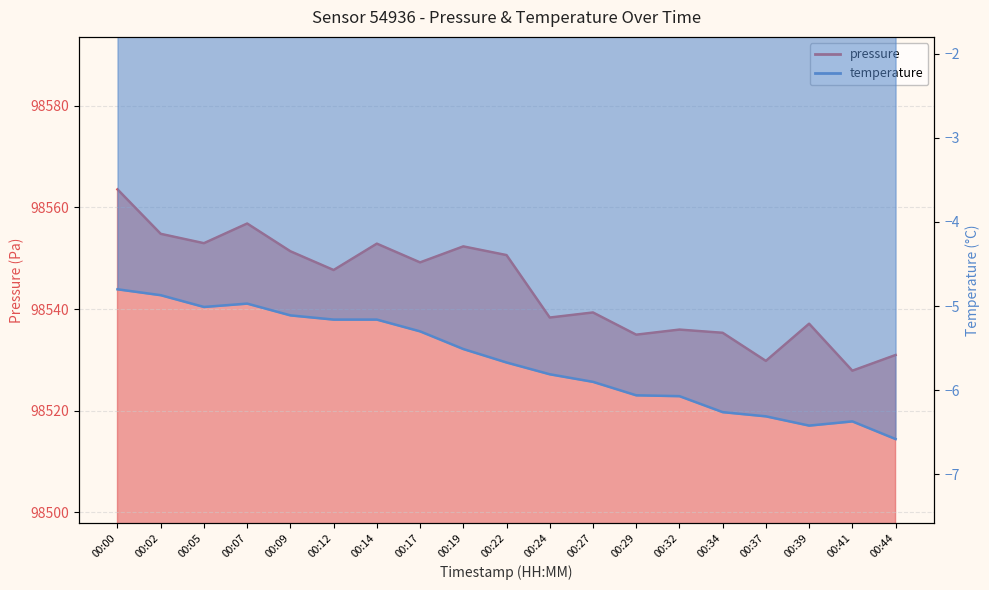

What is the total value across all series at 00:44?

98524.4